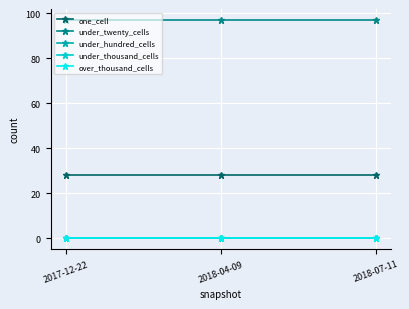

Is this an area chart (filled region under the line)?

No